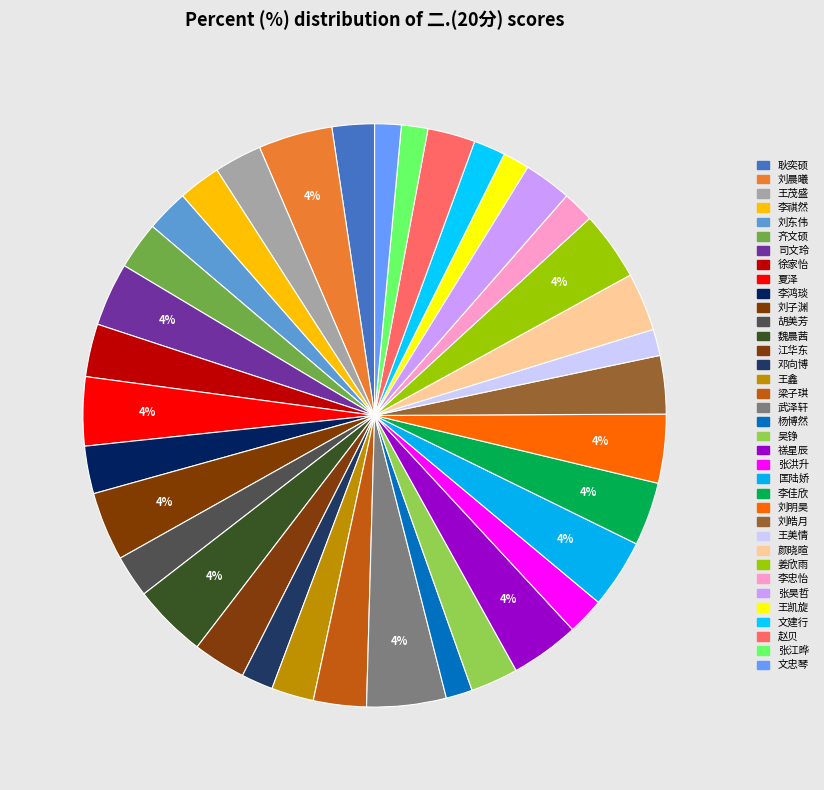

Which category has the biggest portion of the pie?

武泽轩